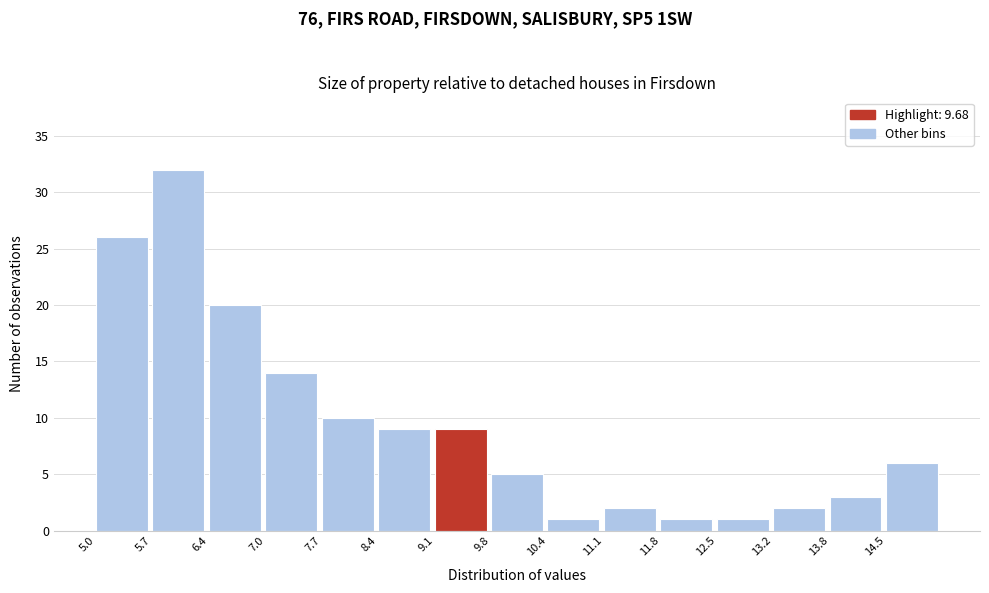

Reading left to right, transcribe this chart: for each bar, give the range it covers on the x-axis and its height. Neither the bar edges nor the heights are printed on the chart, so give them approximately, as read against the axes.

5.00 to 5.68: 26
5.68 to 6.36: 32
6.36 to 7.04: 20
7.04 to 7.72: 14
7.72 to 8.40: 10
8.40 to 9.08: 9
9.08 to 9.76: 9
9.76 to 10.44: 5
10.44 to 11.12: 1
11.12 to 11.80: 2
11.80 to 12.48: 1
12.48 to 13.16: 1
13.16 to 13.84: 2
13.84 to 14.52: 3
14.52 to 15.20: 6